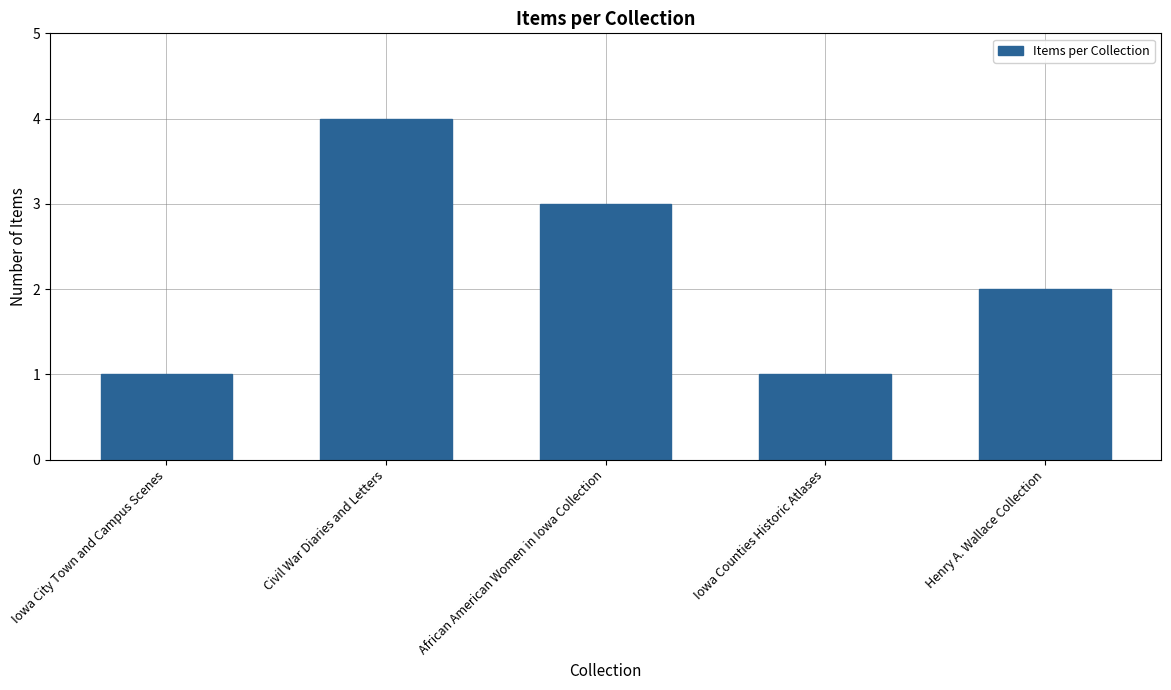

What is the change in value from Iowa City Town and Campus Scenes to Civil War Diaries and Letters?

+3